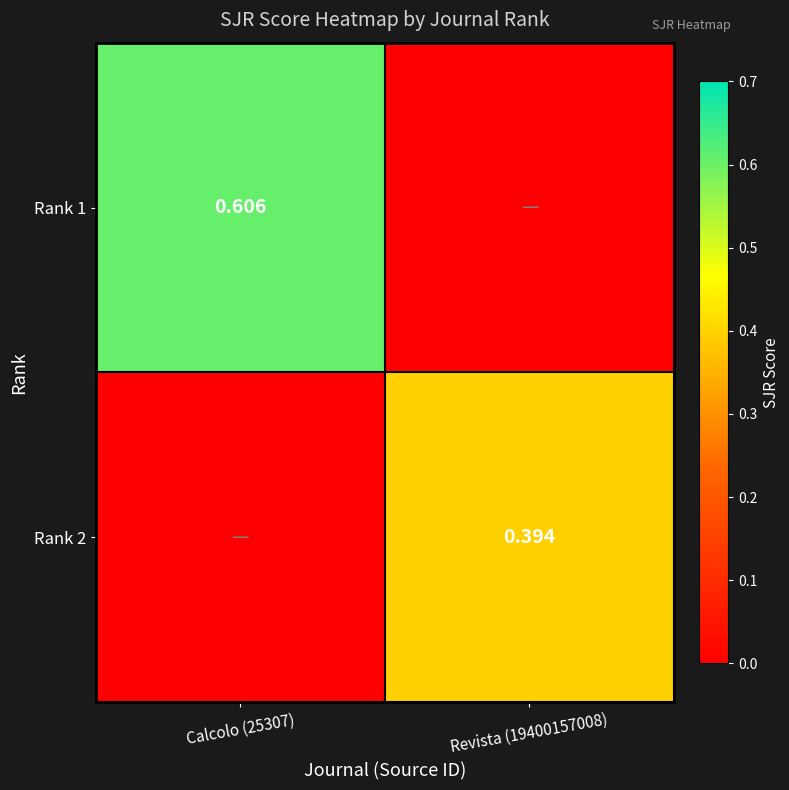

The value of Rank 2 at Calcolo (25307) is 0.0. True or false?

True